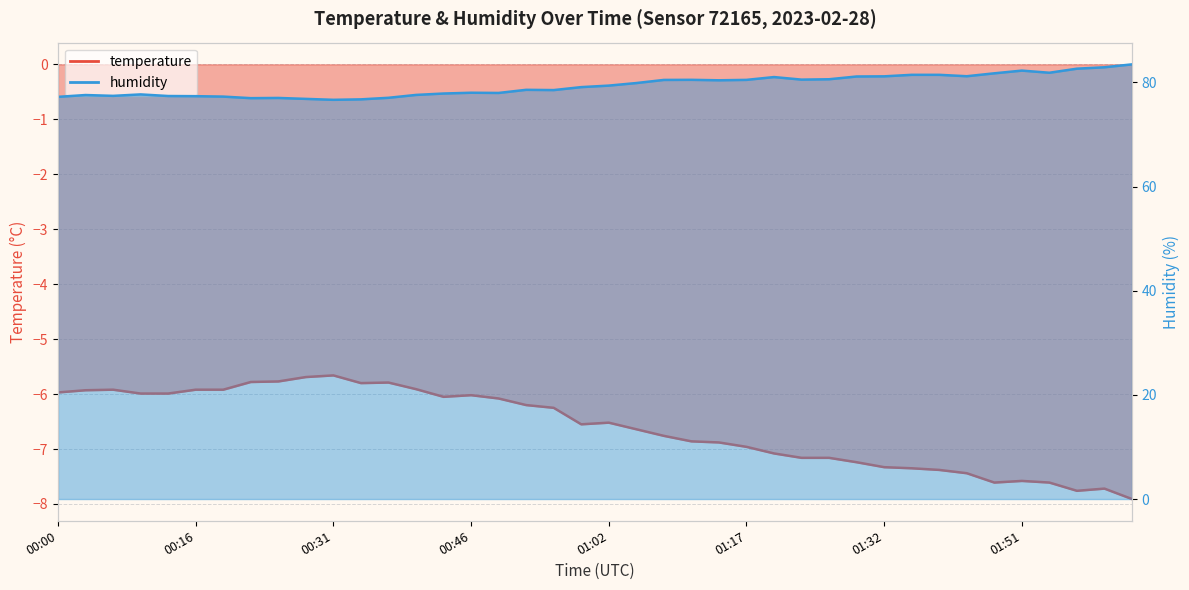

Does the chart display data point markers on the line(s)?

No